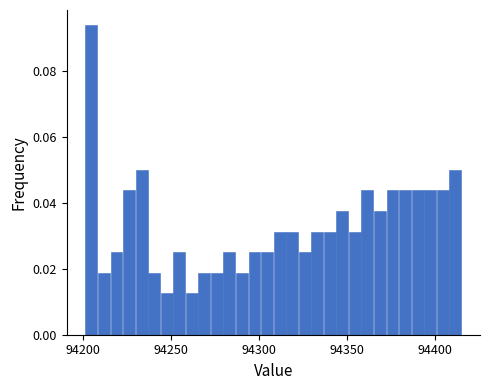

Around what value on the x-axis is the tallest bar? Give the approximate position of its centre, as read against the axis.

94205